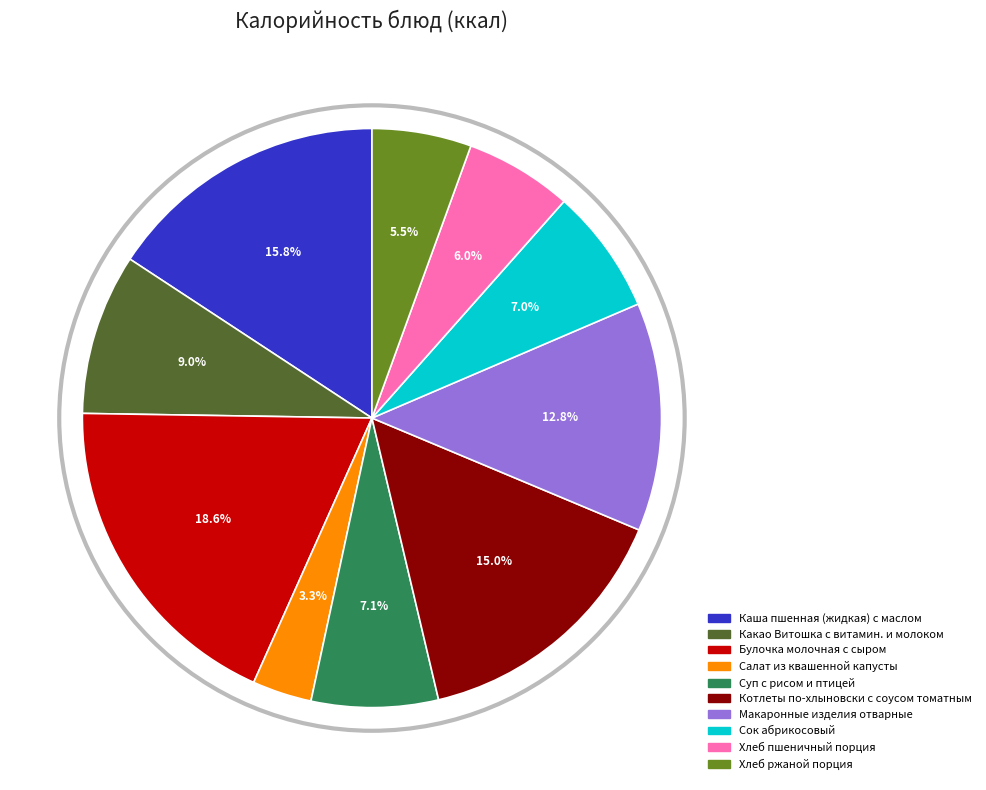

To the nearest percent, what is the difference between the largest and smallest slice percentages?

15%